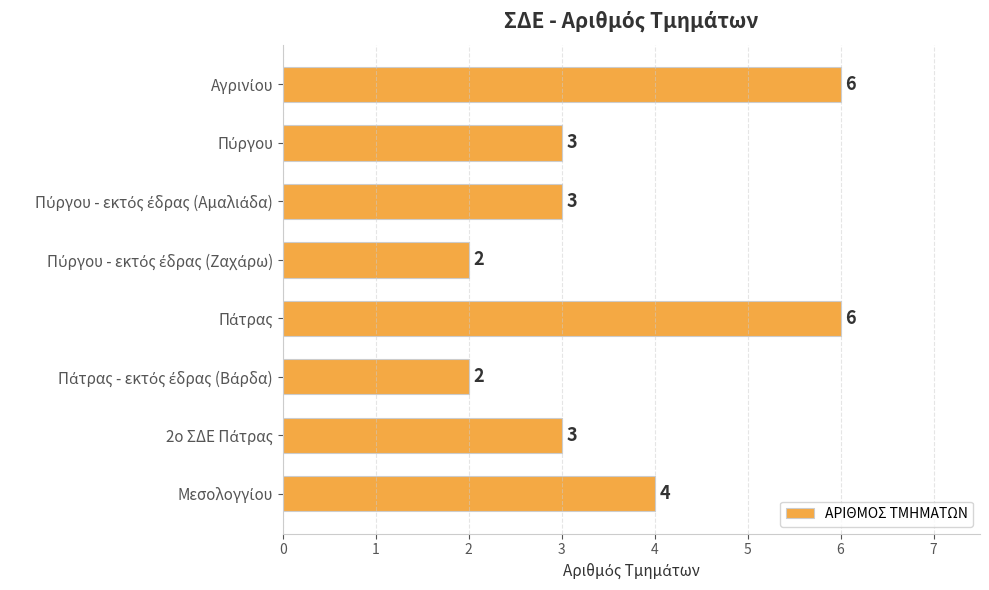

Are the bars horizontal?

Yes